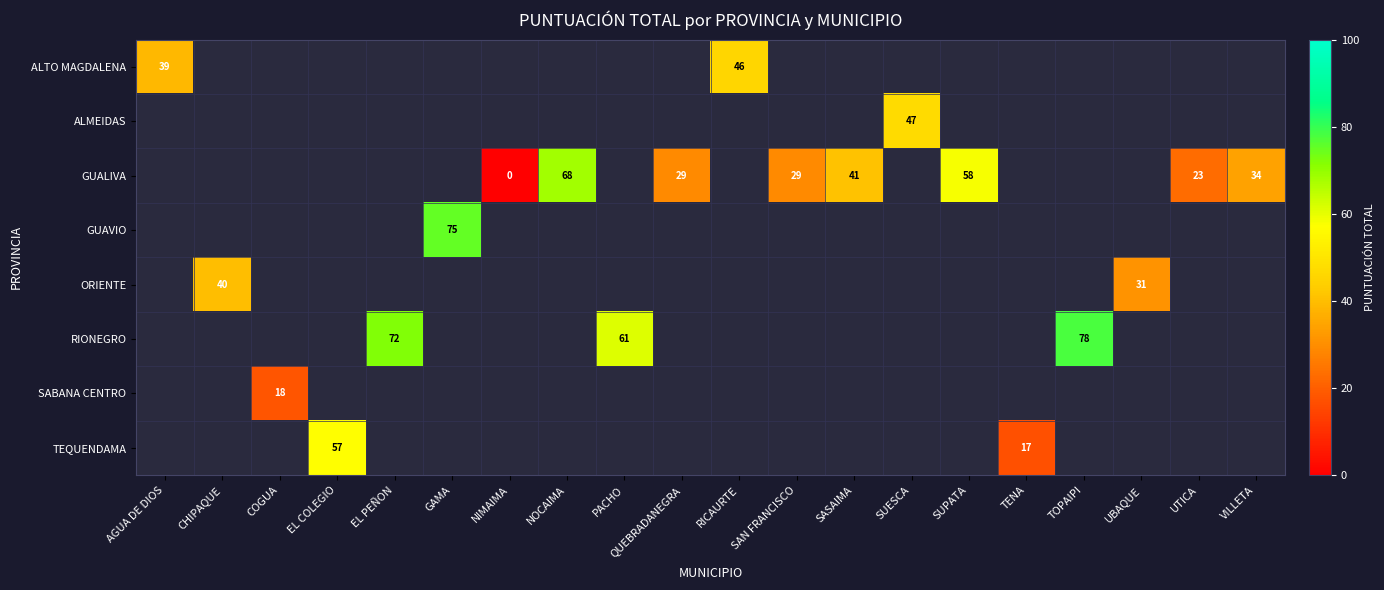

Which label corresponds to the largest value in the chart?

TOPAIPI